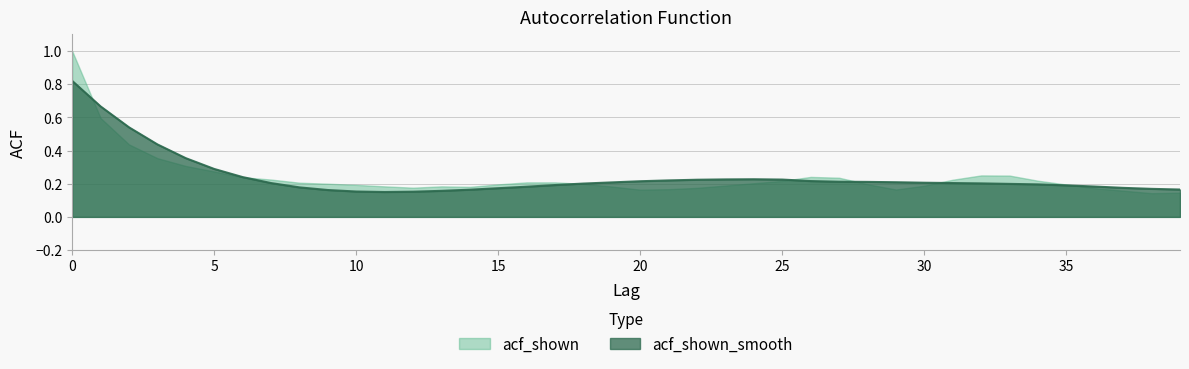

What is the greatest value displayed?

1.0